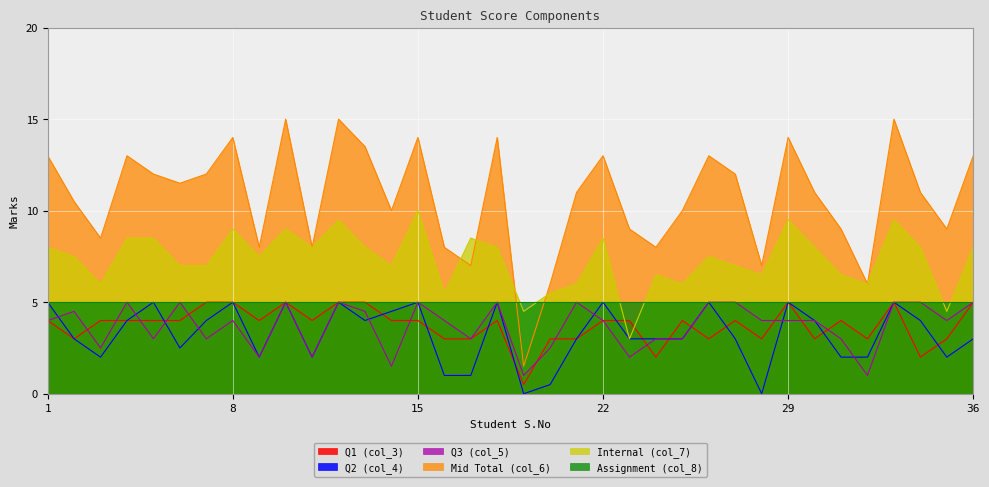

Where is Q2 (col_4) nearest to the value 2?

3